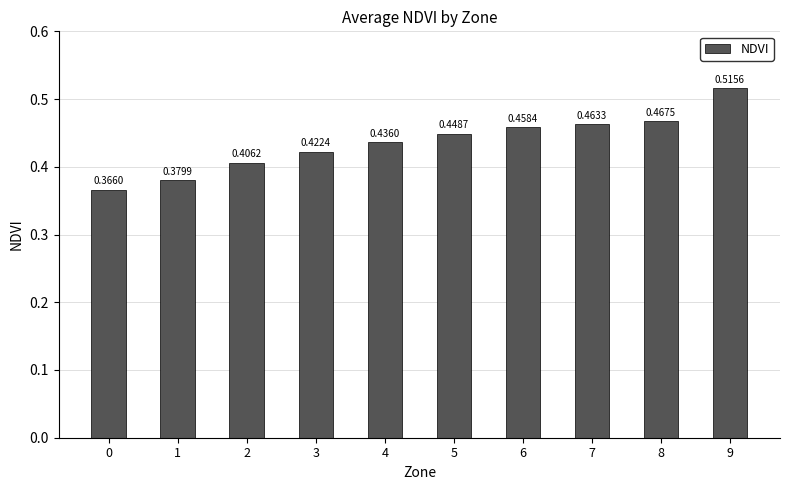

What is the change in value from 0 to 6?

+0.1